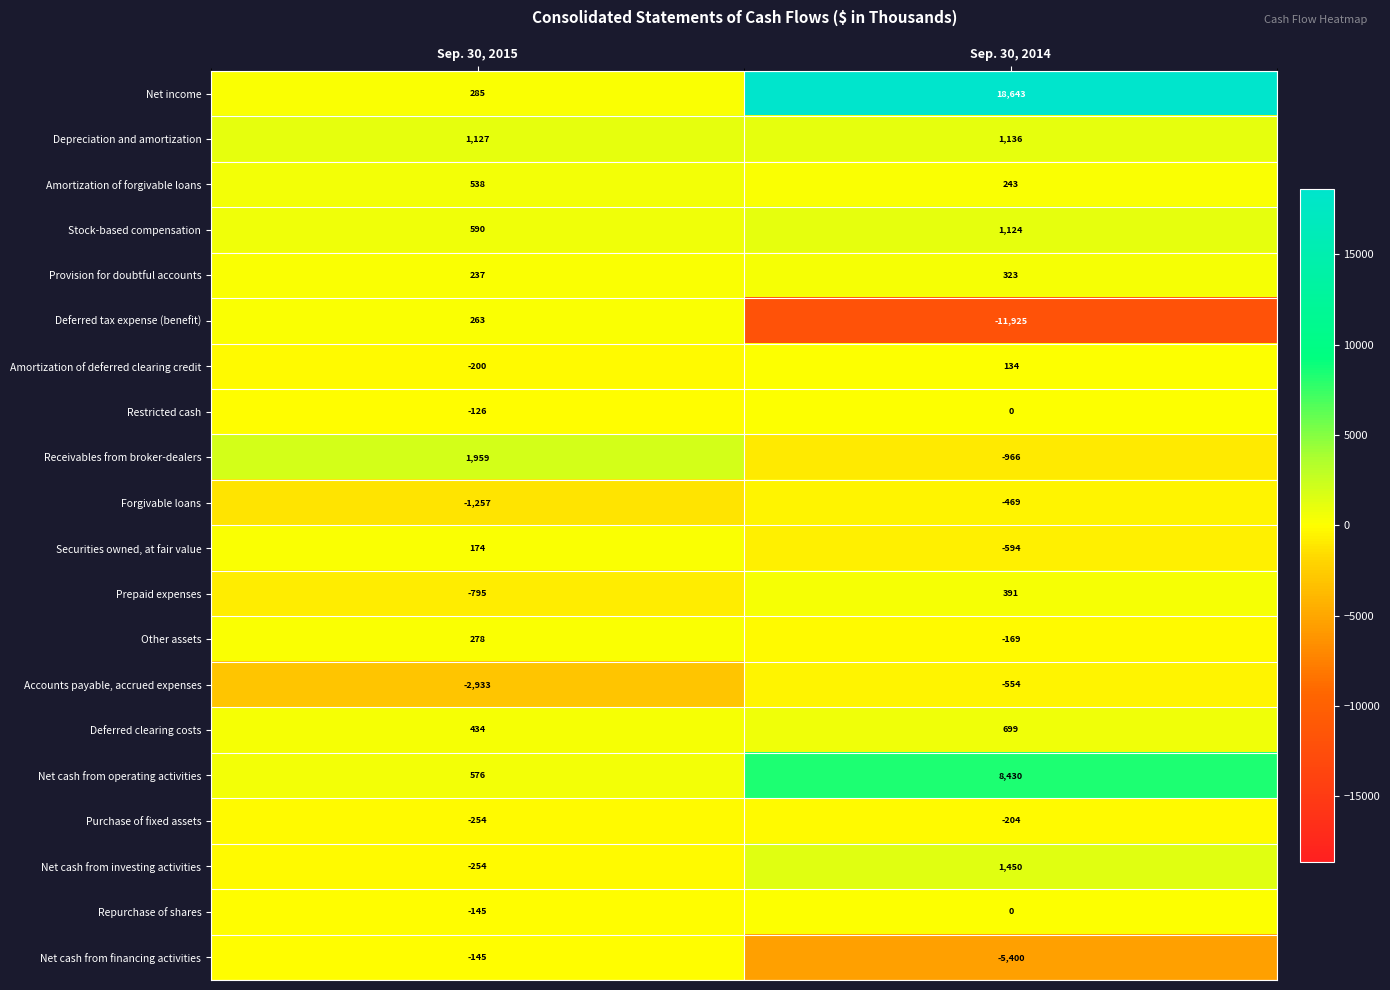

List the labels in order of Net income value, largest first.

Sep. 30, 2014, Sep. 30, 2015